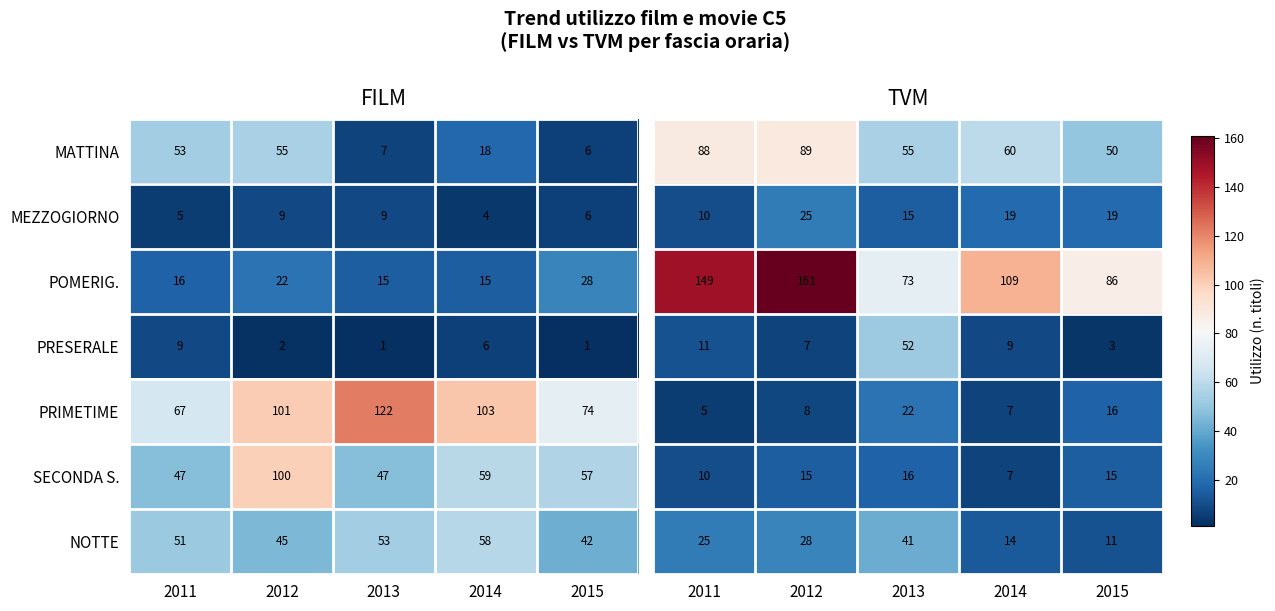

List the labels in order of MATTINA value, smallest first.

2015, 2013, 2014, 2011, 2012